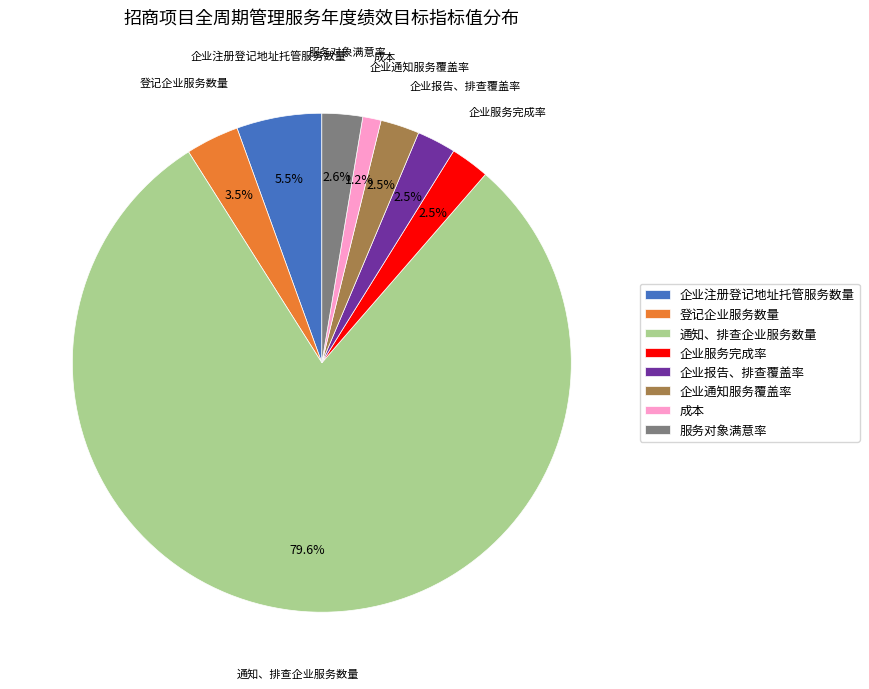

Count the number of slices in the pie.

8